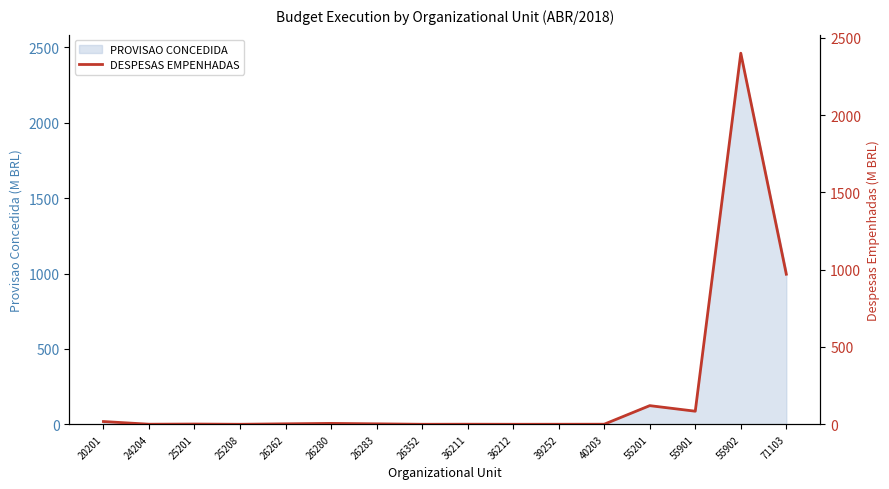

At which category does the data reach its first local valley?

24204